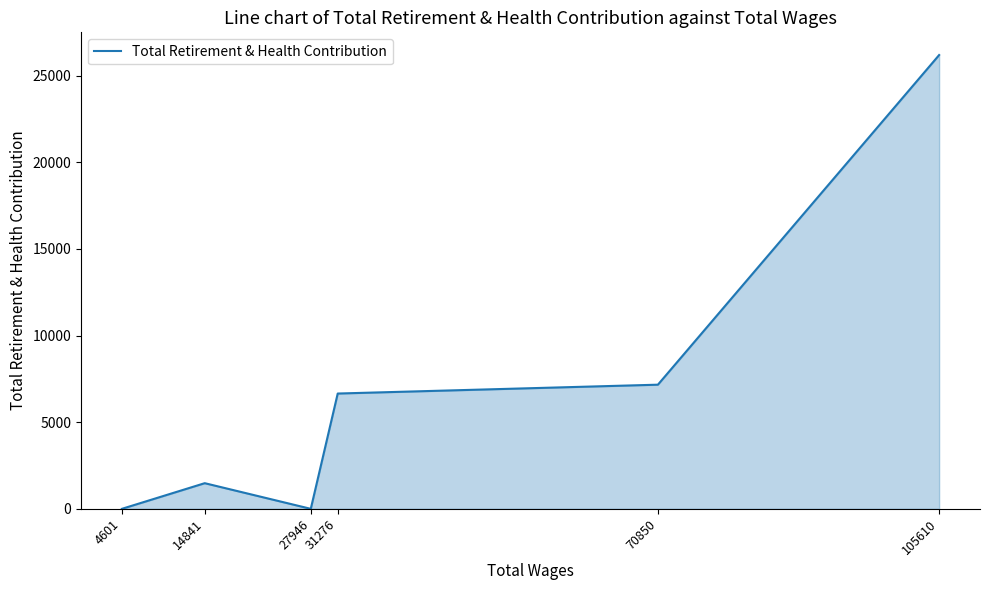

How many interior local valleys (lower than both neighbors) does the data have?

1